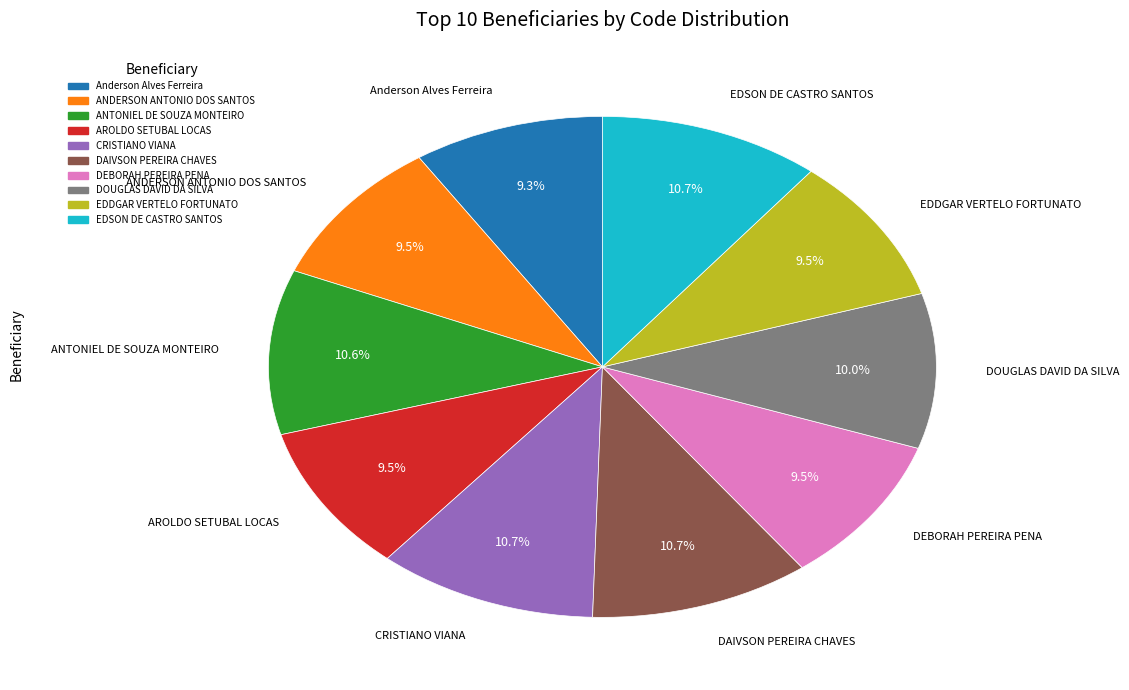

The ANDERSON ANTONIO DOS SANTOS slice represents 1% of the pie. True or false?

False